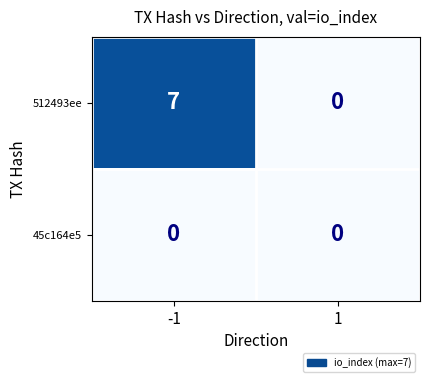

List the series in order of their overall mean, lowest first.

45c164e5, 512493ee